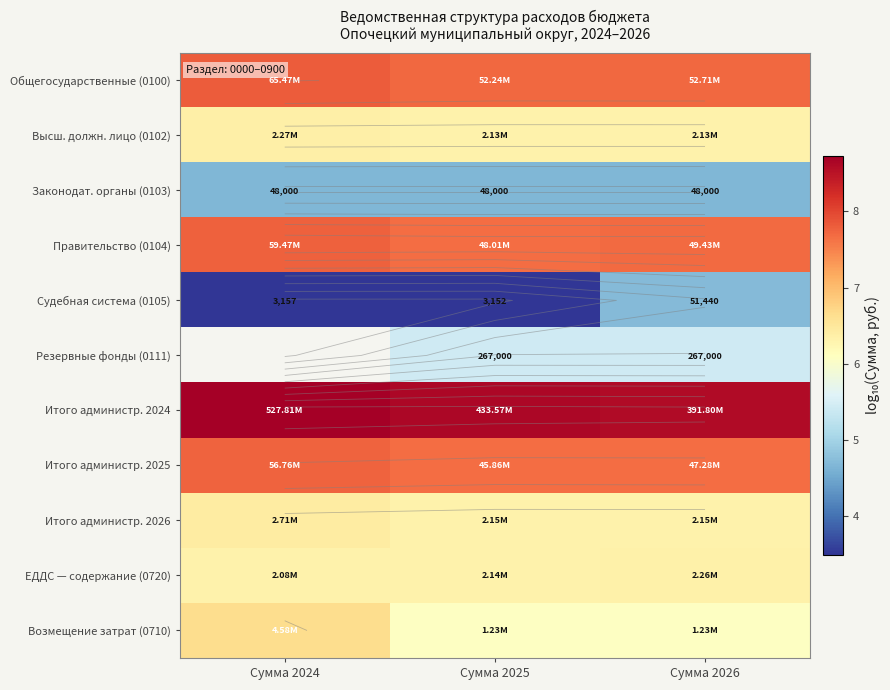

What is the difference between the highest and lowest values at Сумма 2025?

5.1